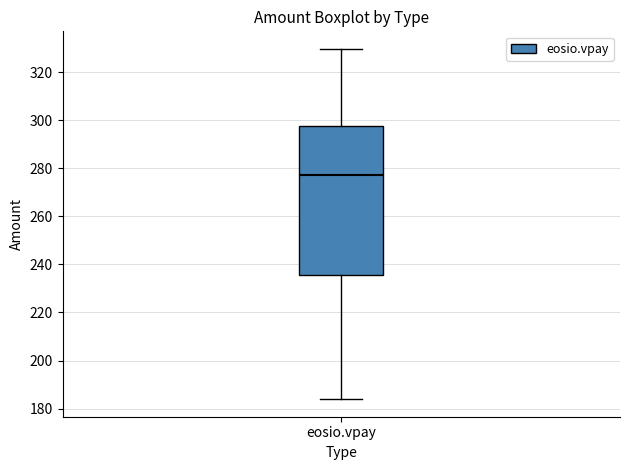

Read this box plot against the y-axis: the position of the median line, the range covered by the box, and the ends of both whiskers. The values are not printed on the chart, so give them approximately, as read against the axis.

median 278, box 236 to 298, whiskers 184 to 330